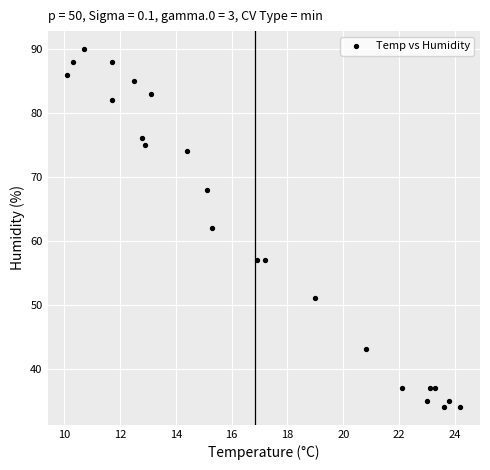

What is the range of Y values (max minus min)?

56